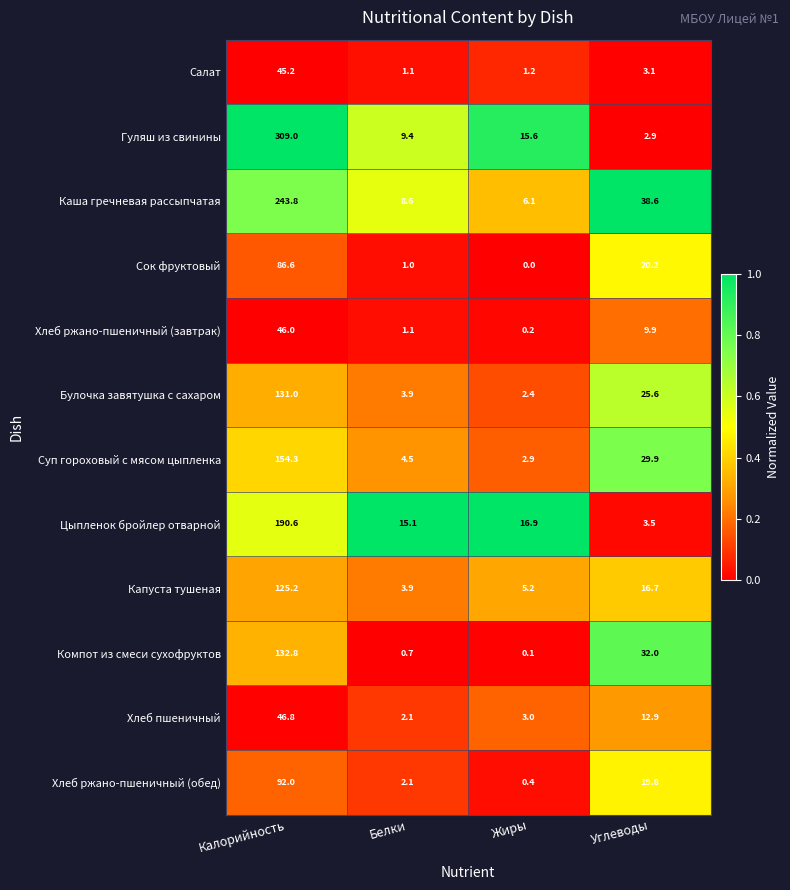

List the series in order of their peak value, highest first.

Гуляш из свинины, Каша гречневая рассыпчатая, Цыпленок бройлер отварной, Суп гороховый с мясом цыпленка, Компот из смеси сухофруктов, Булочка завятушка с сахаром, Капуста тушеная, Хлеб ржано-пшеничный (обед), Сок фруктовый, Хлеб пшеничный, Хлеб ржано-пшеничный (завтрак), Салат